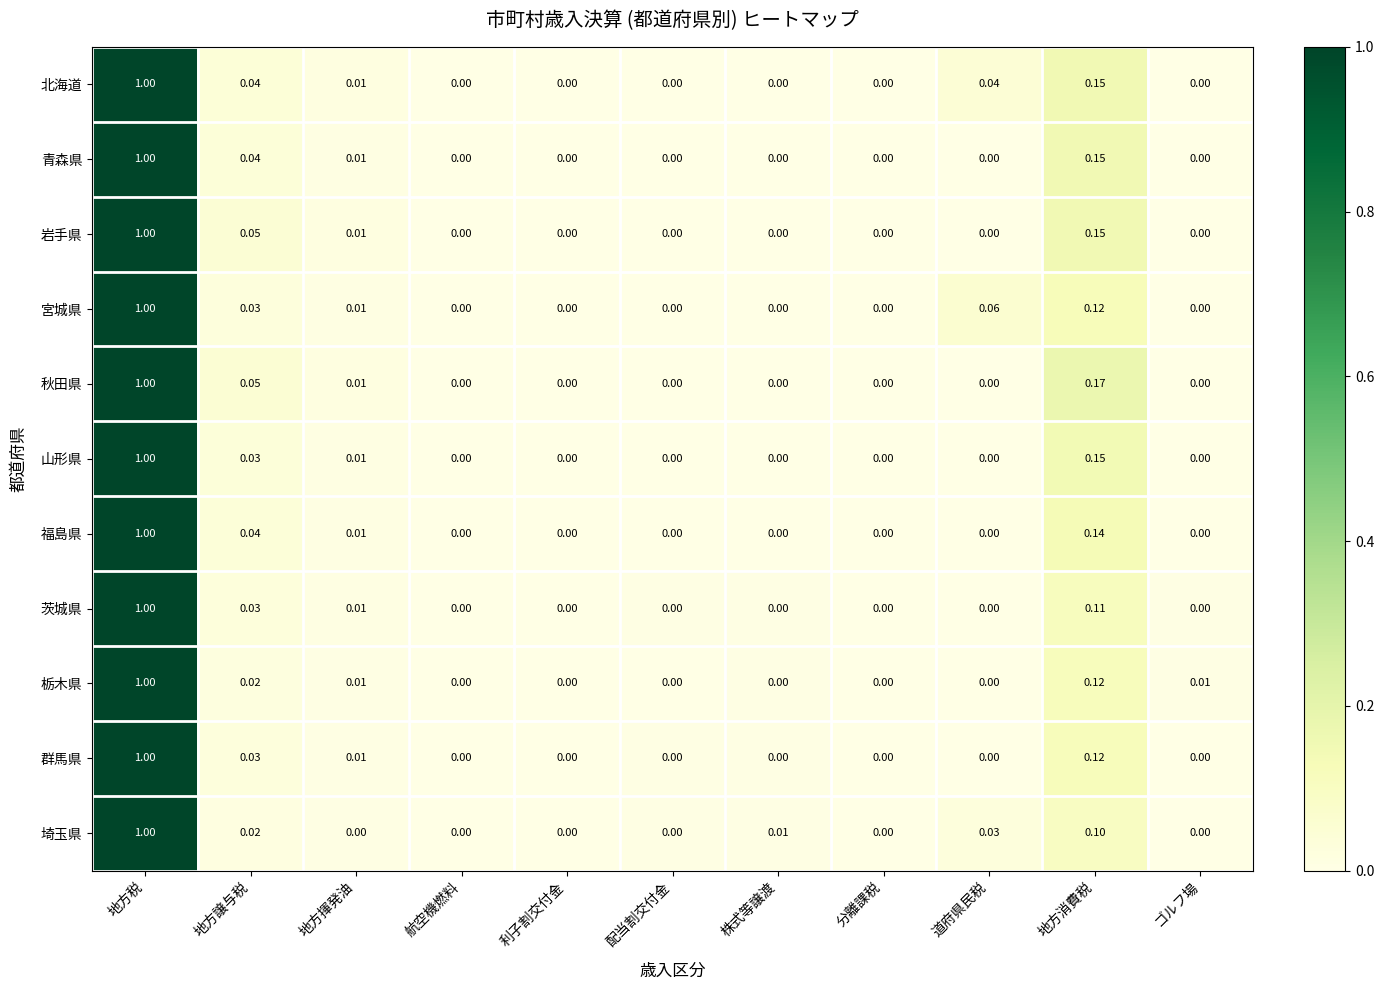

Between 配当割交付金 and 株式等譲渡, which series saw the biggest shift?

埼玉県